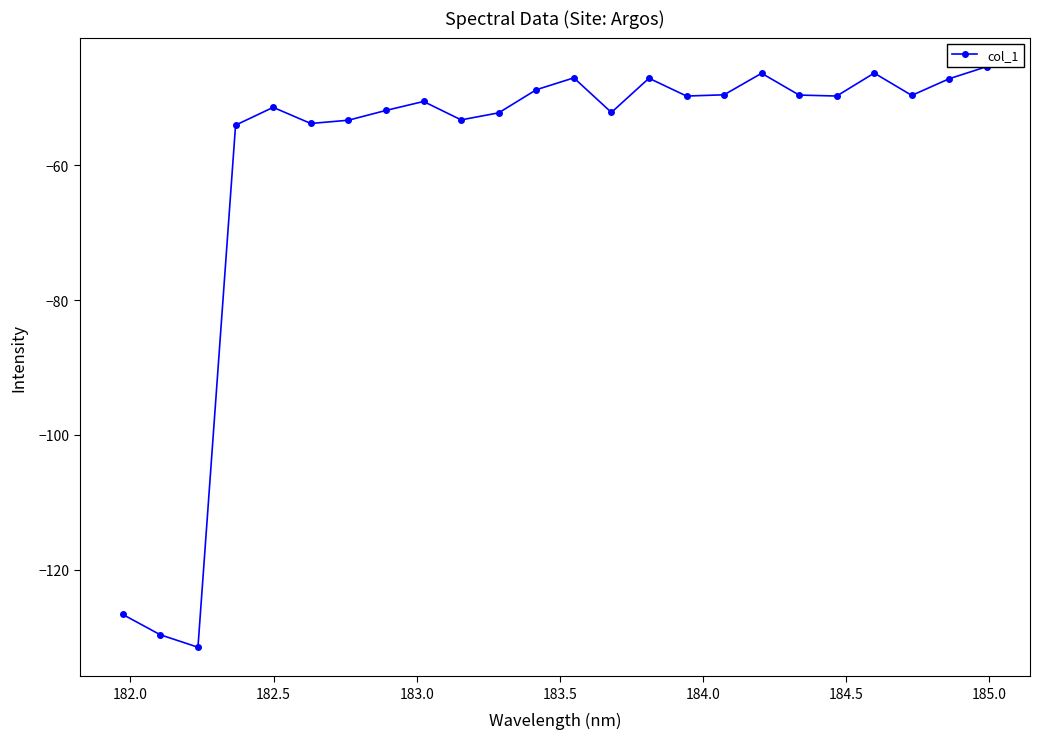

The chart shows a value of -84.9 at 10. True or false?

False